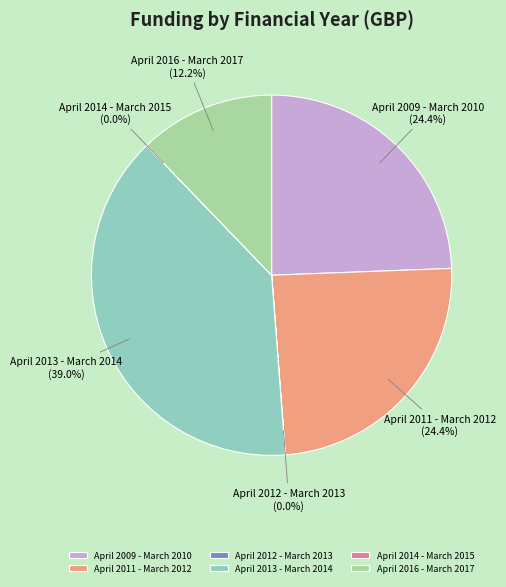

Which category has the biggest portion of the pie?

April 2013 - March 2014